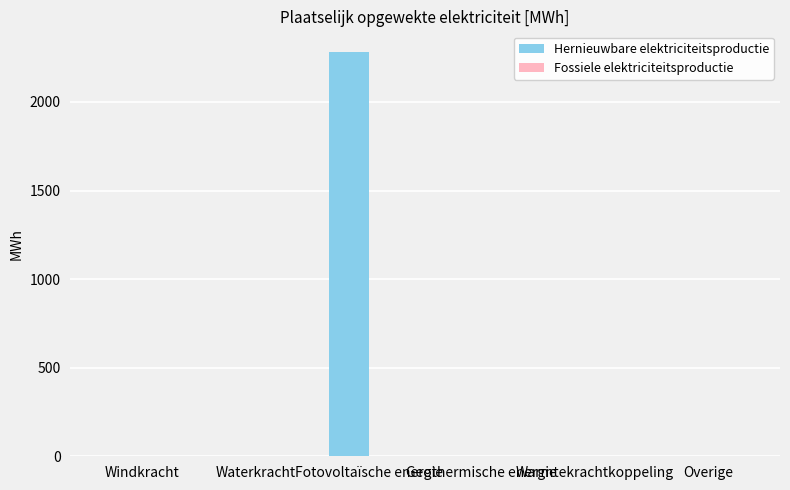

Is it true that the value at Warmtekrachtkoppeling is -890.2?

False